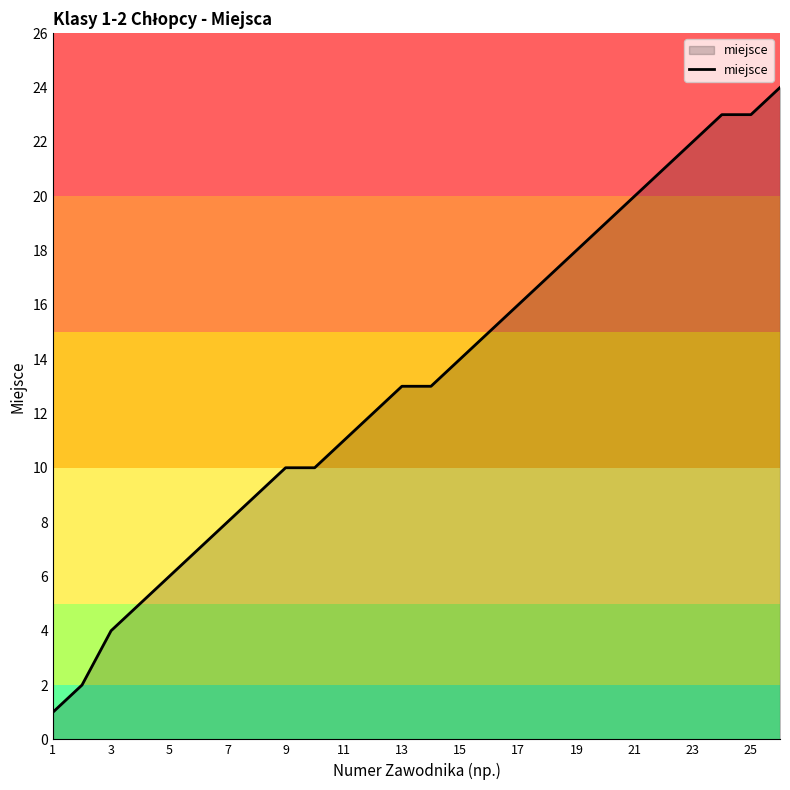

What is the greatest value displayed?

24